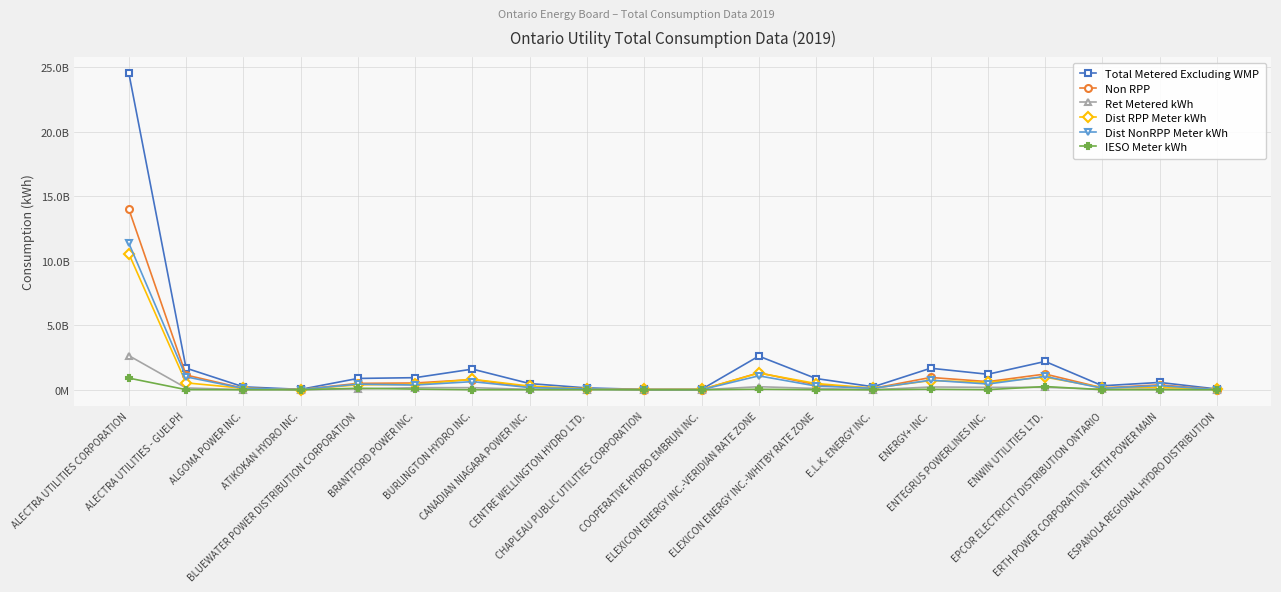

What is the average value of the Non RPP series?

1124713968.5